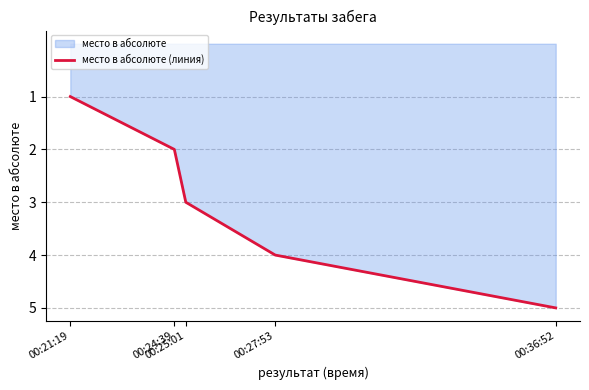

List the labels in order of value, largest first.

00:36:52, 00:27:53, 00:25:01, 00:24:39, 00:21:19